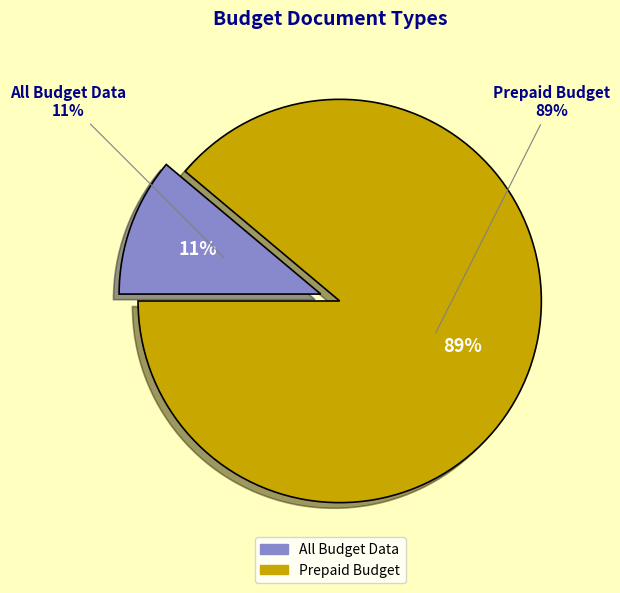

To the nearest percent, what is the difference between the Prepaid Budget and All Budget Data slice percentages?

78%